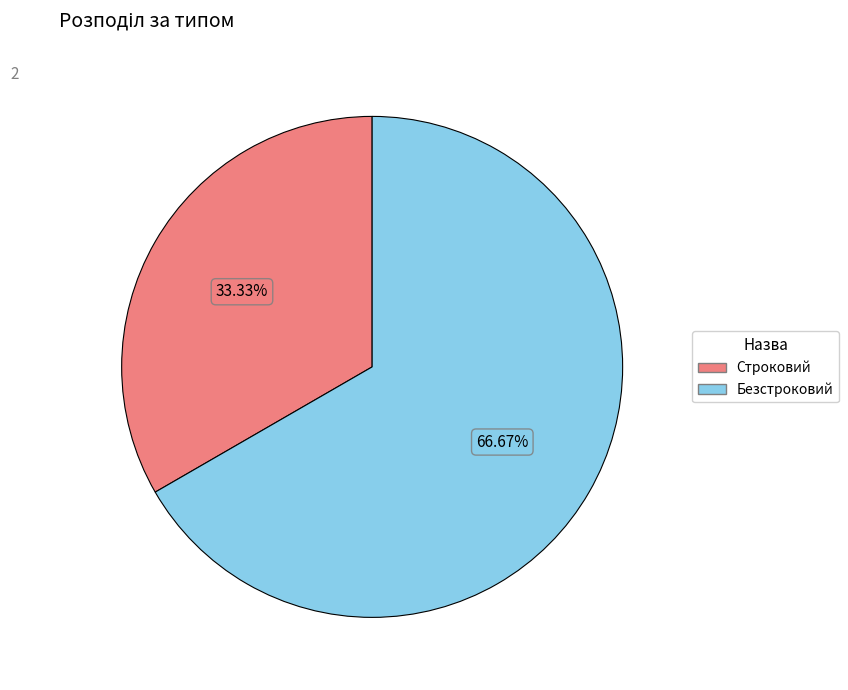

To the nearest percent, what portion does Строковий represent?

33%